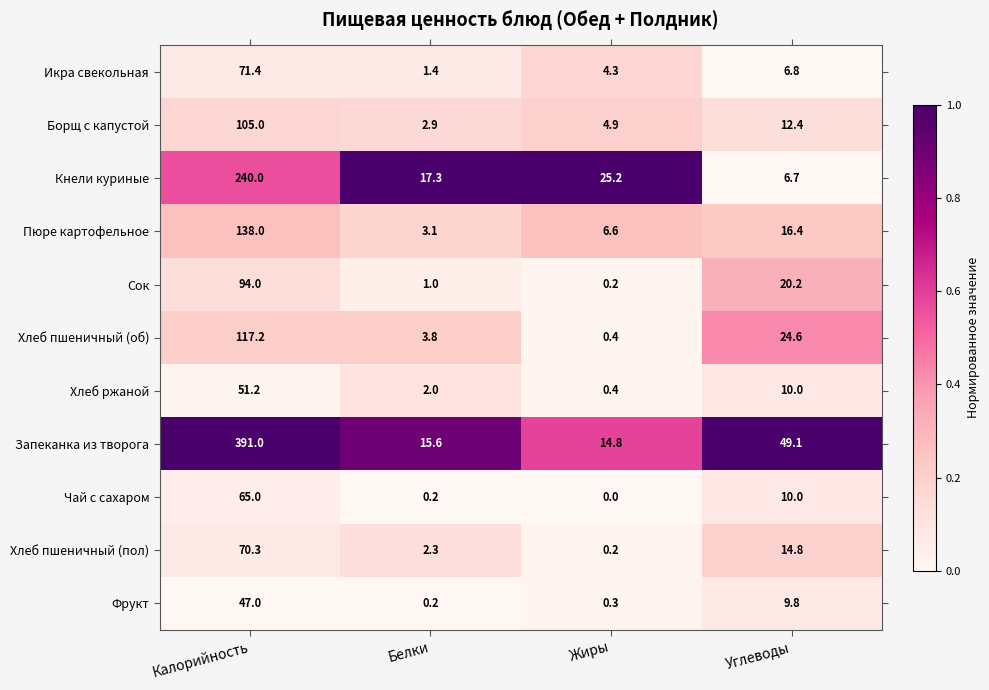

The Борщ с капустой series shows 4.9 at Жиры. True or false?

True